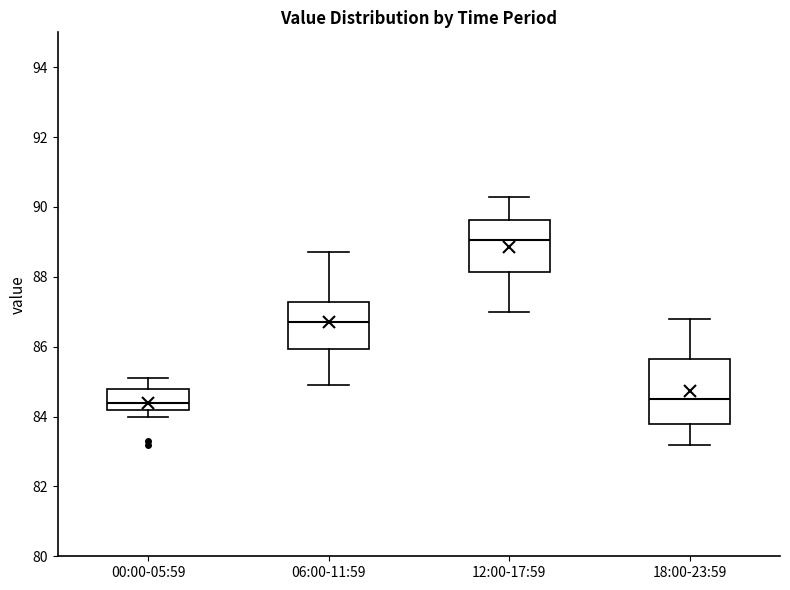

Which box's median line is the highest?

12:00-17:59